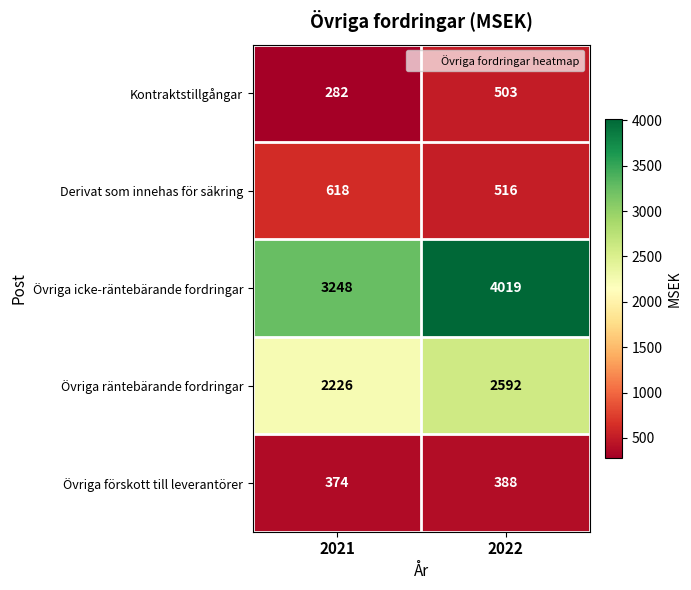

Count the number of data series in this chart.

5